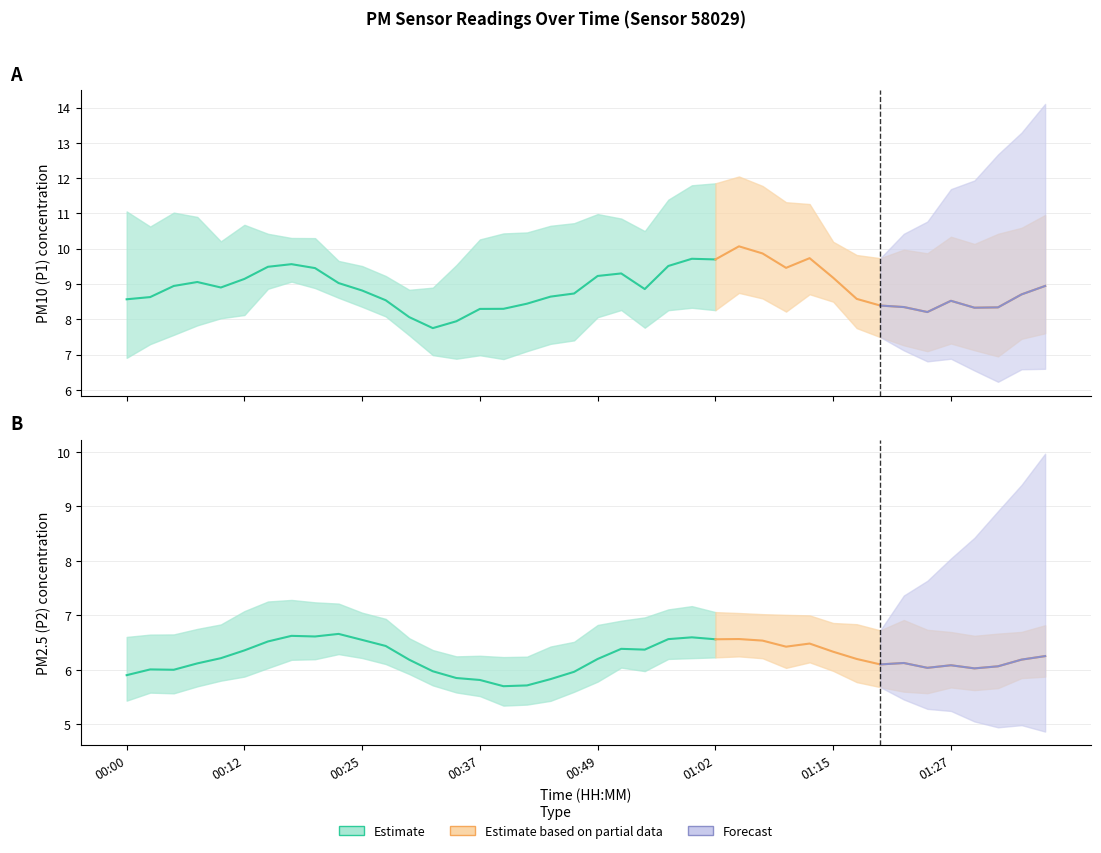

At which category is the sum across all series the highest?

01:04